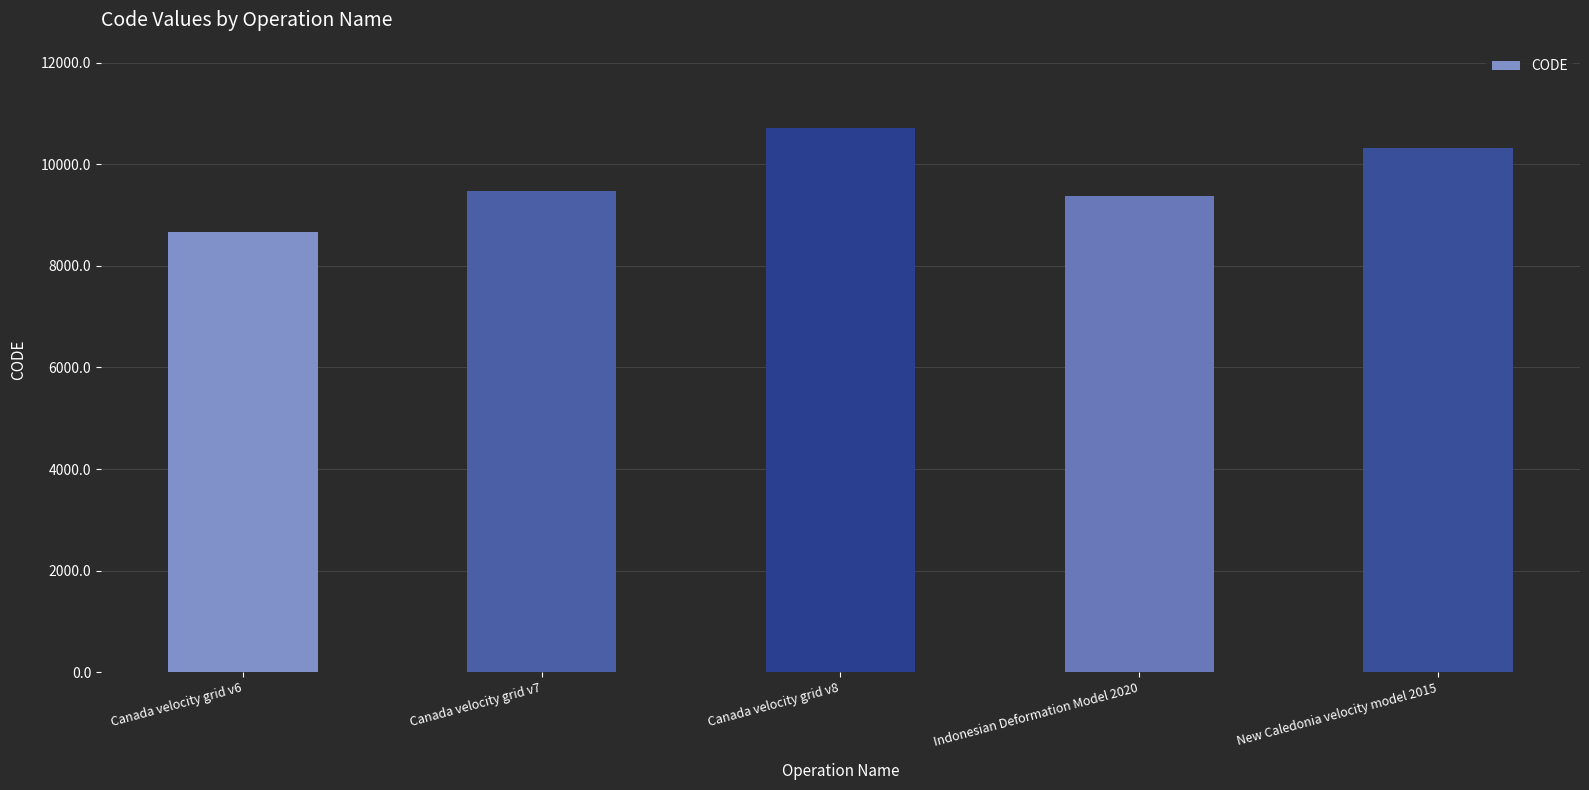

What is the value of the 2nd bar from the left?

9483